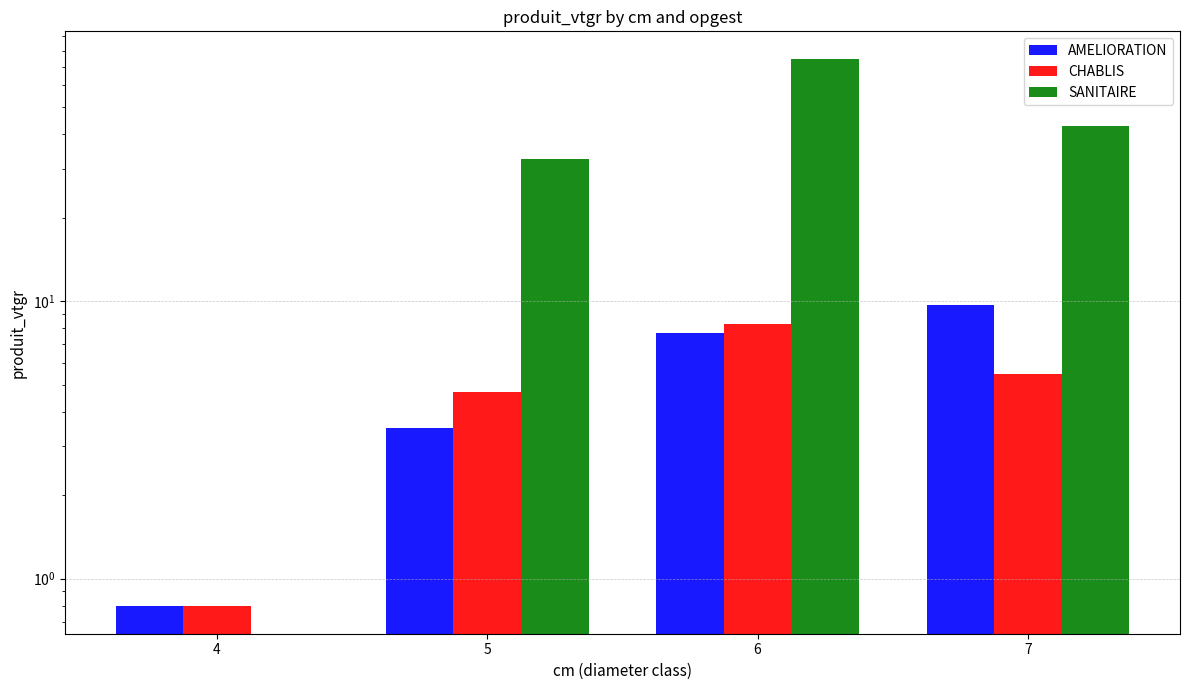

What value does the SANITAIRE series have at 5?

32.6